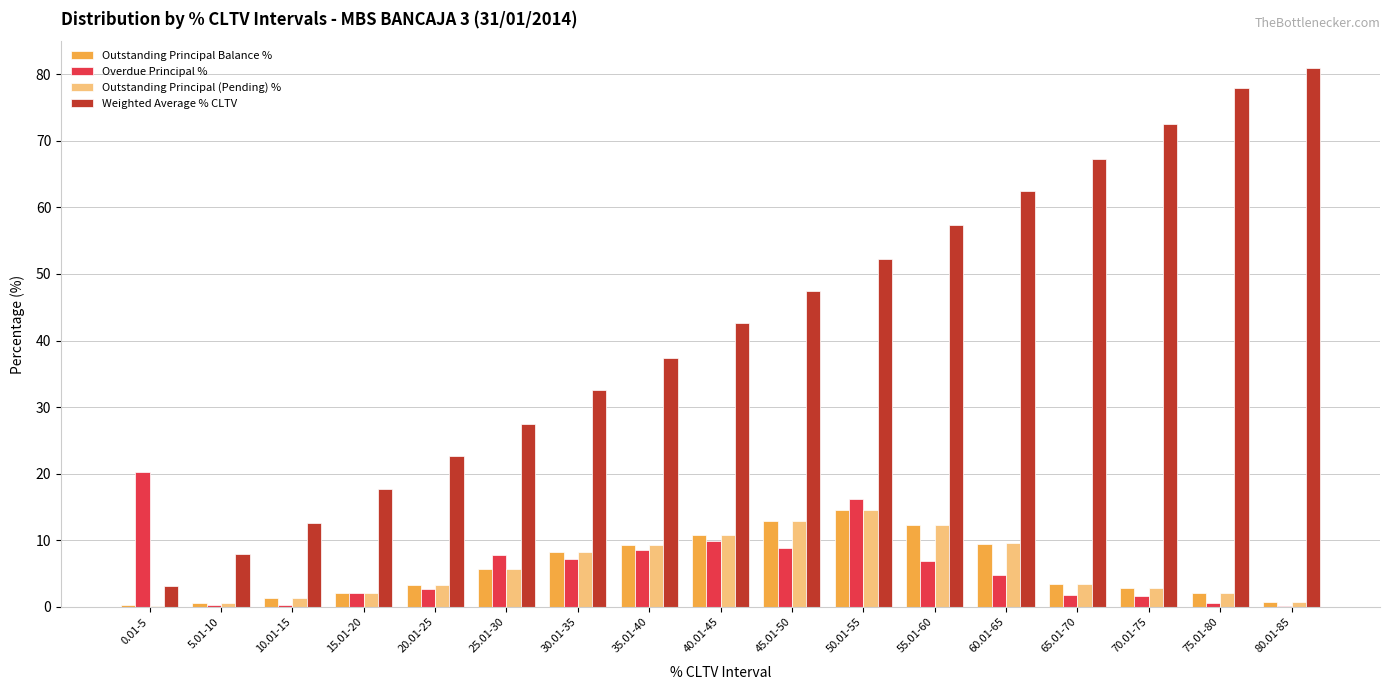

At which category is the sum across all series the highest?

50.01-55